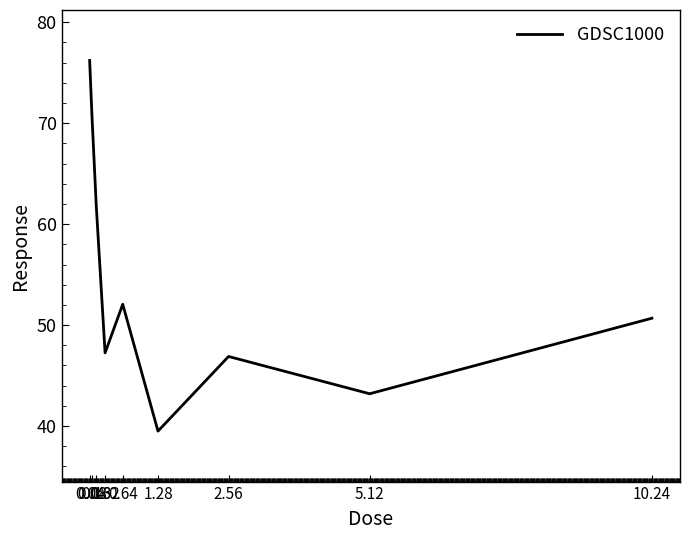

What is the difference between the second highest and second lowest values?

27.8